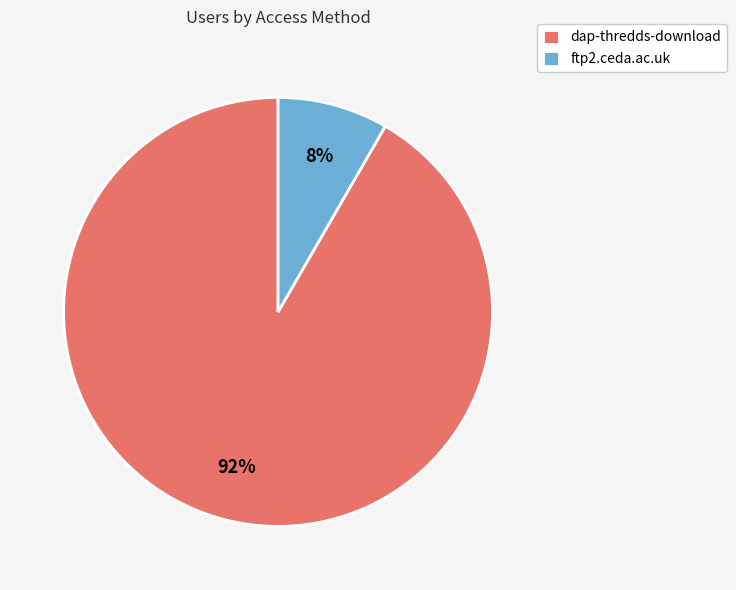

The ftp2.ceda.ac.uk slice represents 1% of the pie. True or false?

False